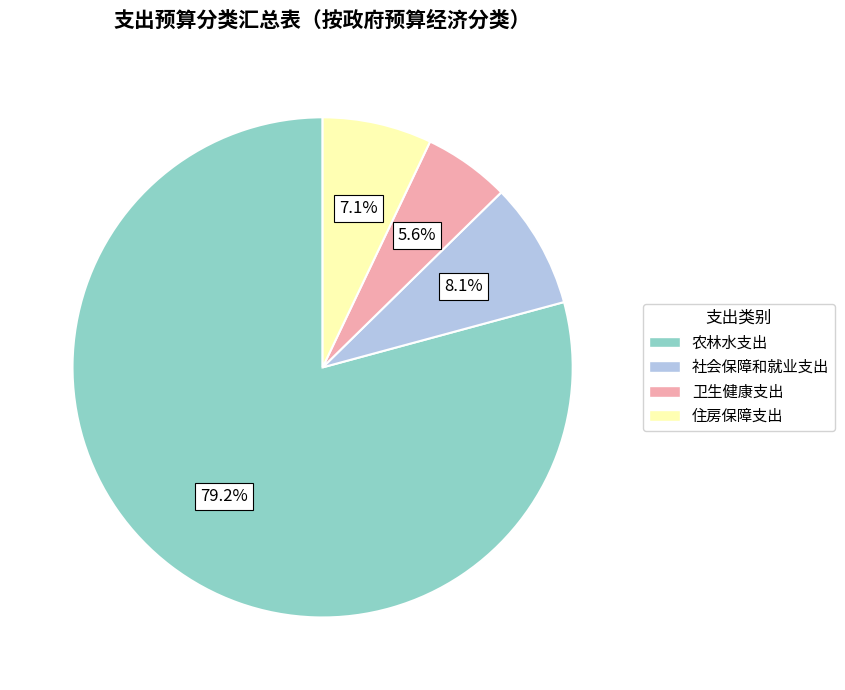

Does 农林水支出 represent more than half of the total?

Yes